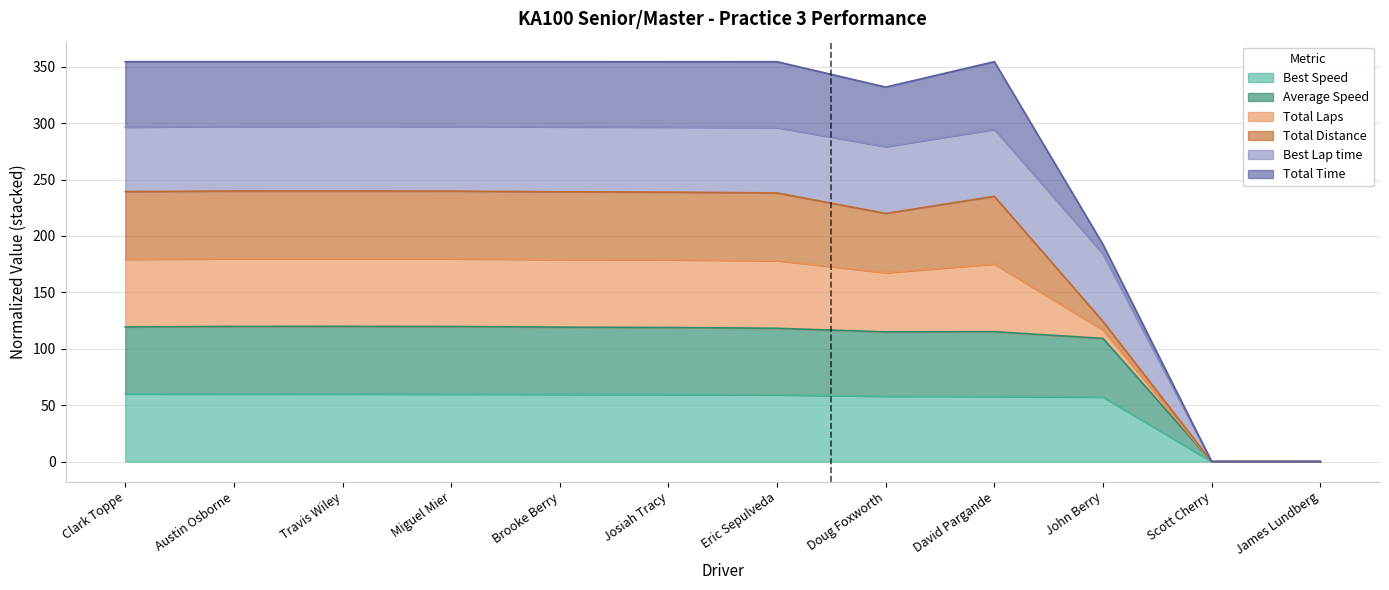

Which has a higher value, Austin Osborne or Miguel Mier?

Austin Osborne